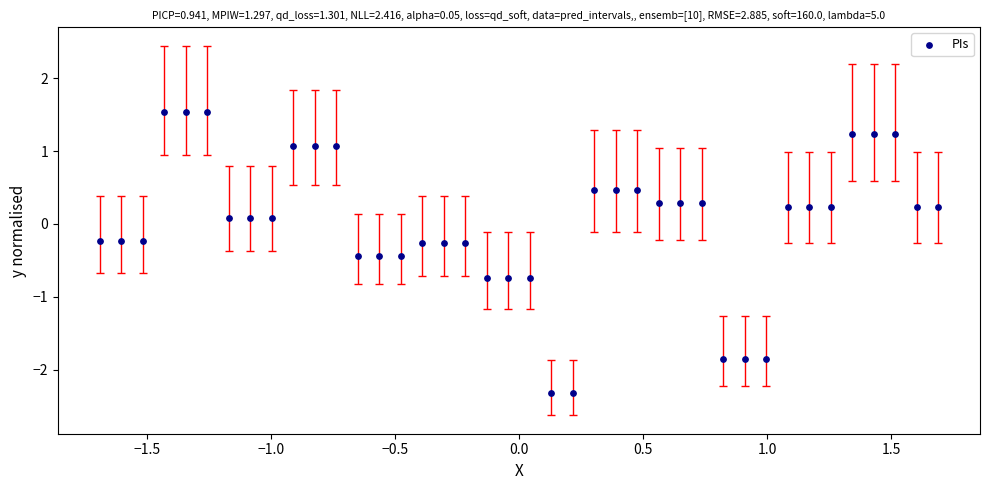

What is the range of Y values (max minus min)?

3.9